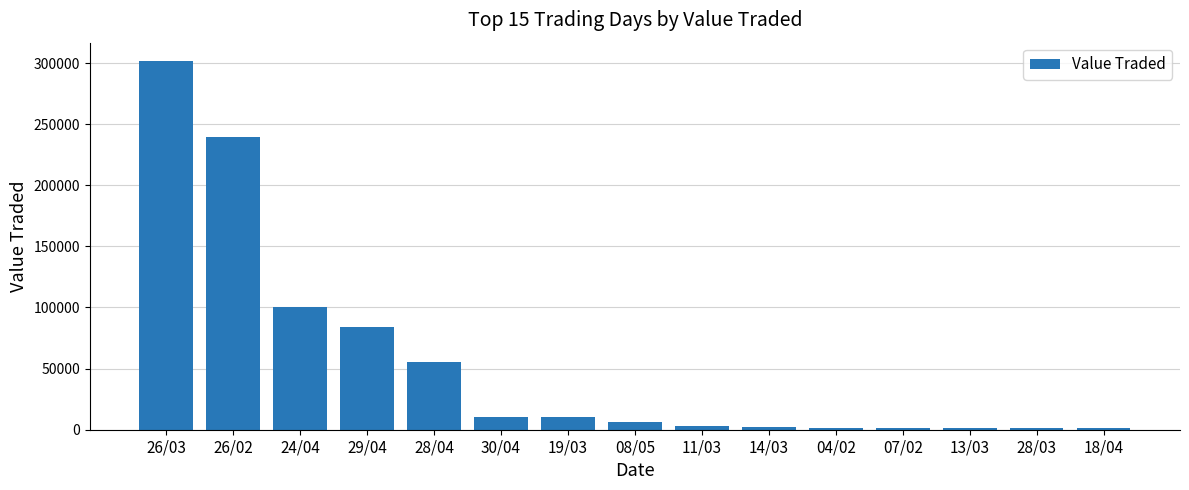

What position from the right is 30/04?

10